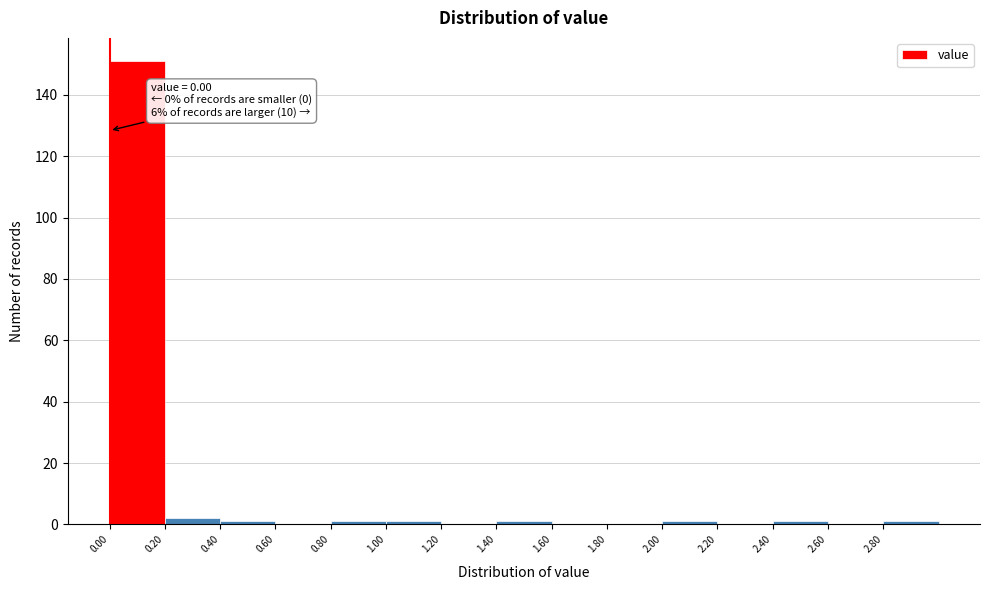

Which range on the x-axis has the tallest bar?

0.0 to 0.2